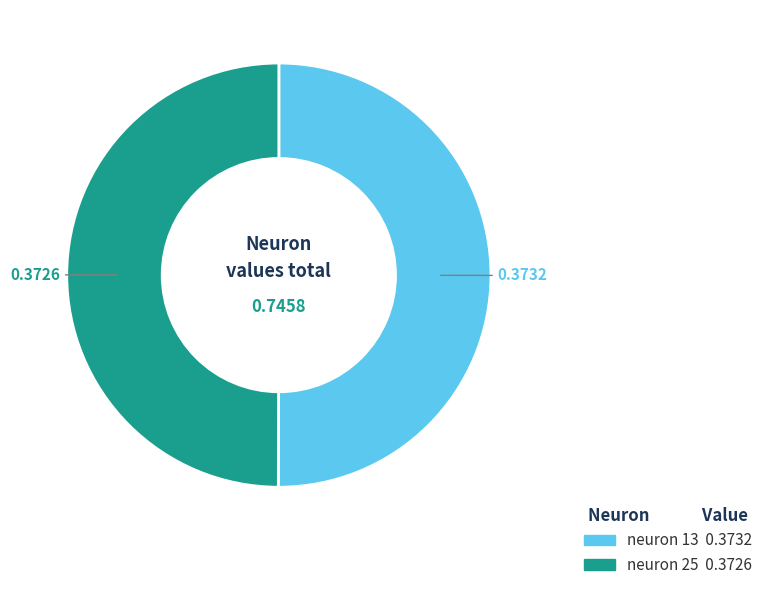

How many slices are in this pie chart?

2